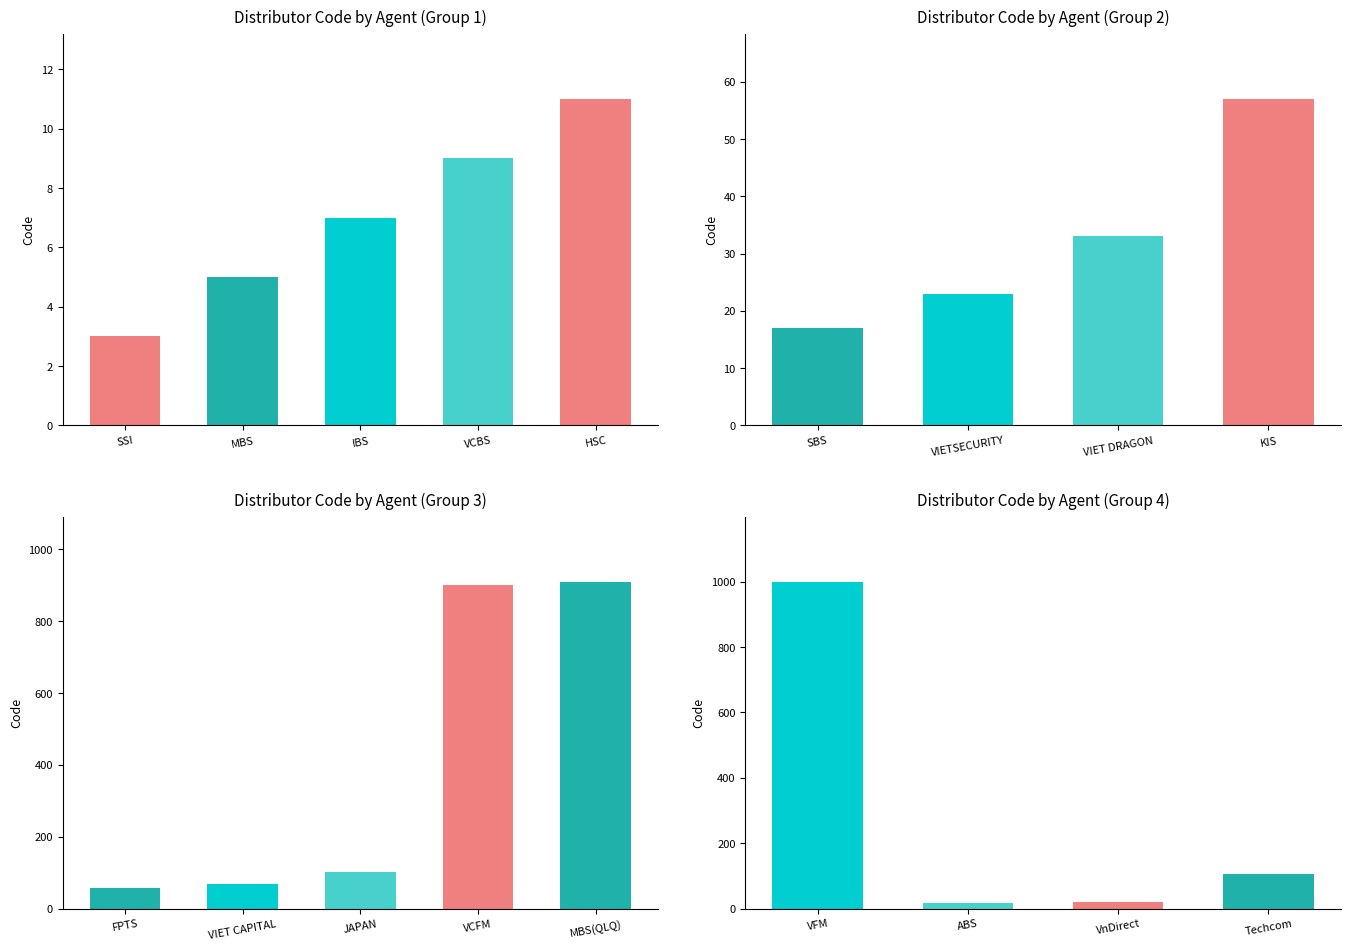

Reading left to right, transcribe all the data shown in this chart.

3	5	7	9	11	17	23	33	57	58	68	101	900	909	999	18	21	105